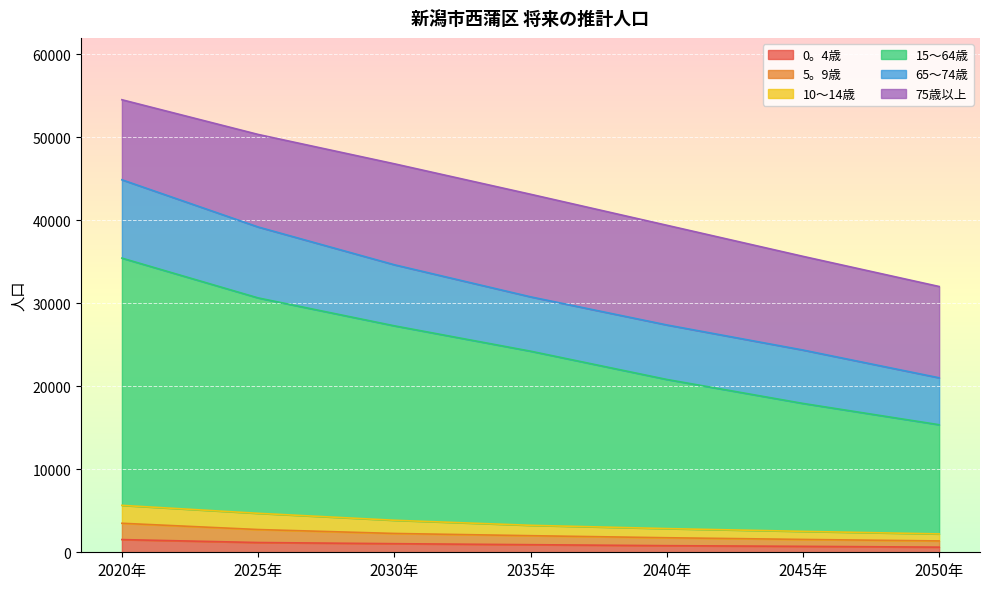

True or false: 15〜64歳 and 10〜14歳 cross at least once.

False